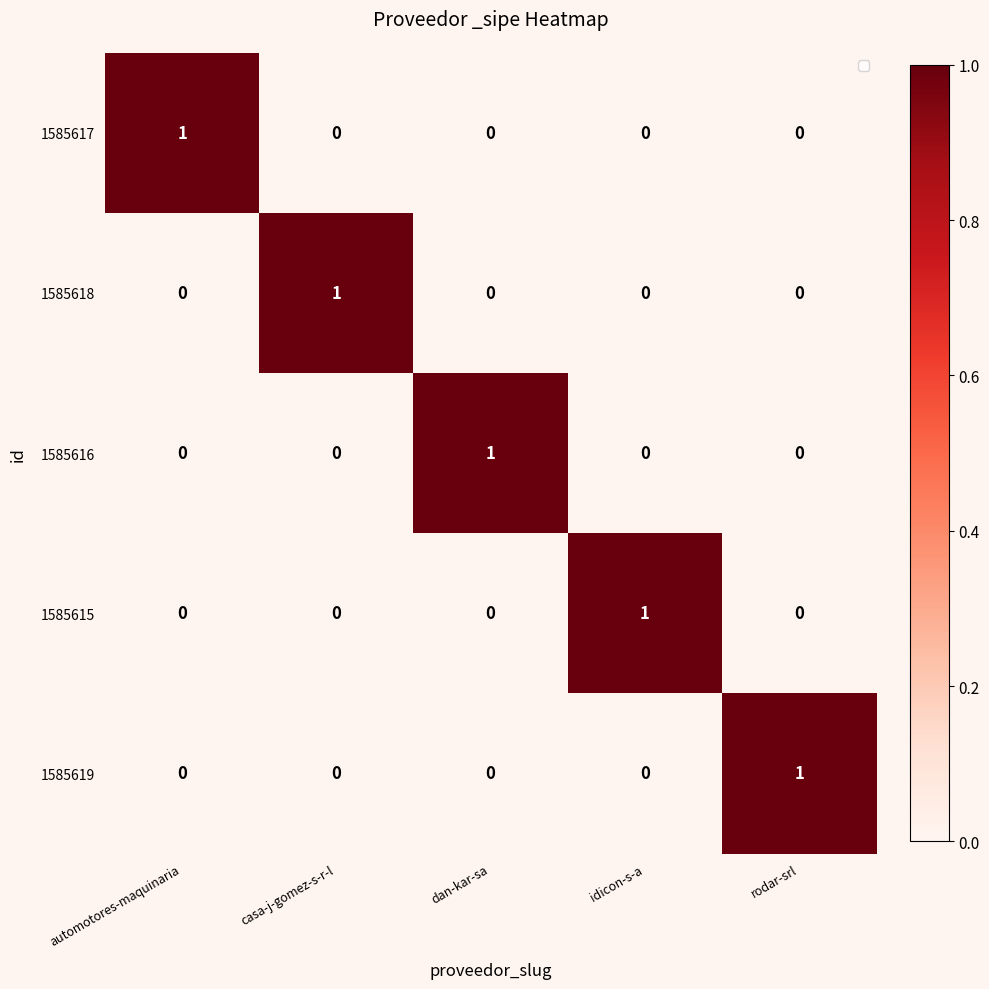

At how many categories does at least one series exceed 0?

5